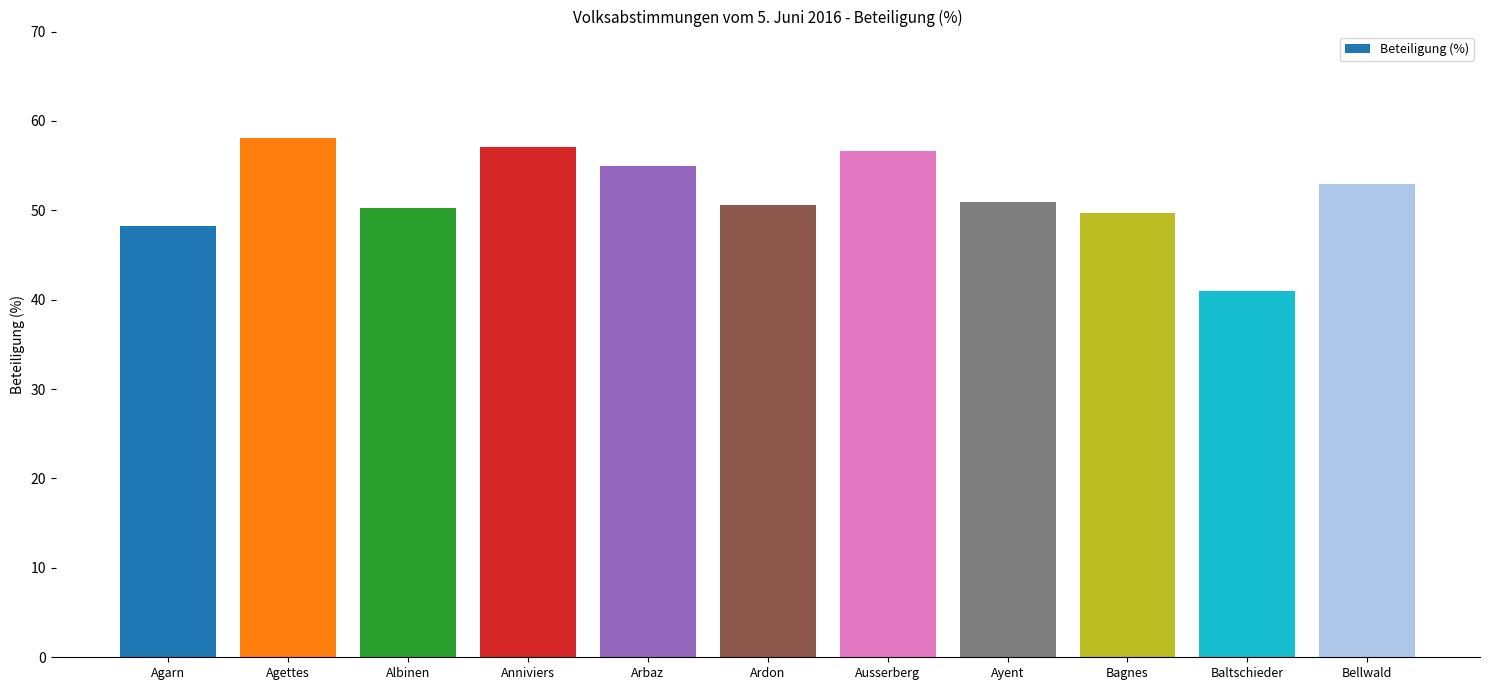

What is the average value?

51.8